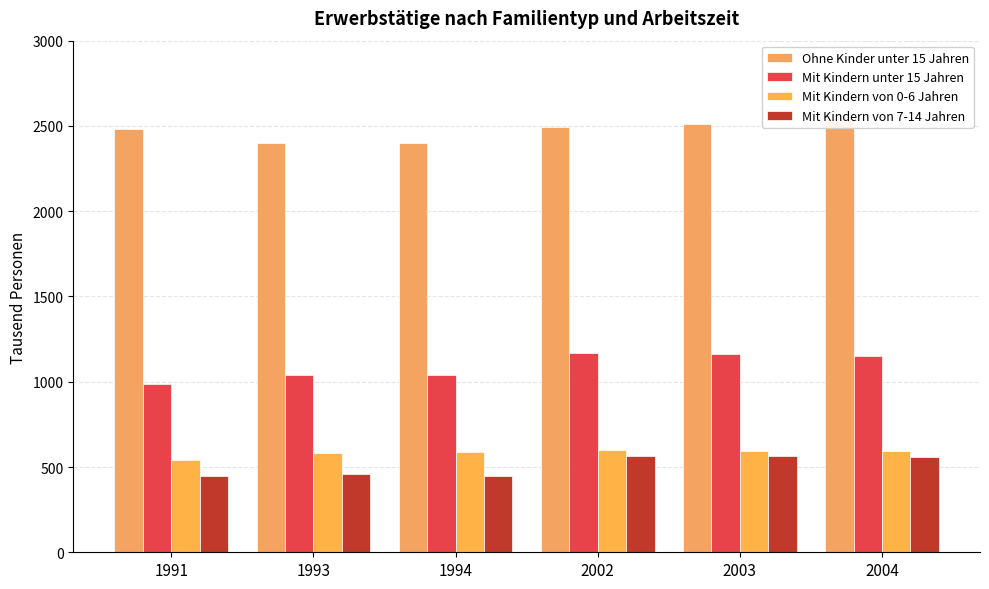

What is the spread (max minus min) of values at 2002?

1926.6